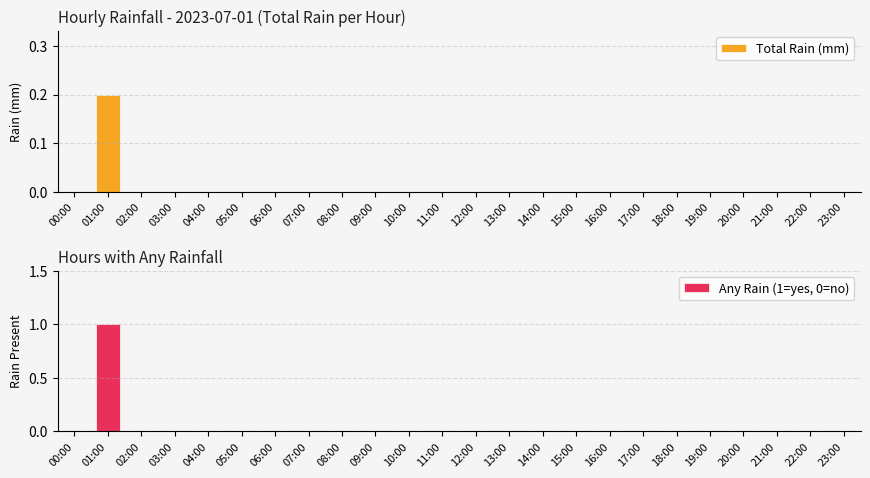

What are all the series names shown in the legend?

Total Rain (mm), Any Rain (1=yes, 0=no)